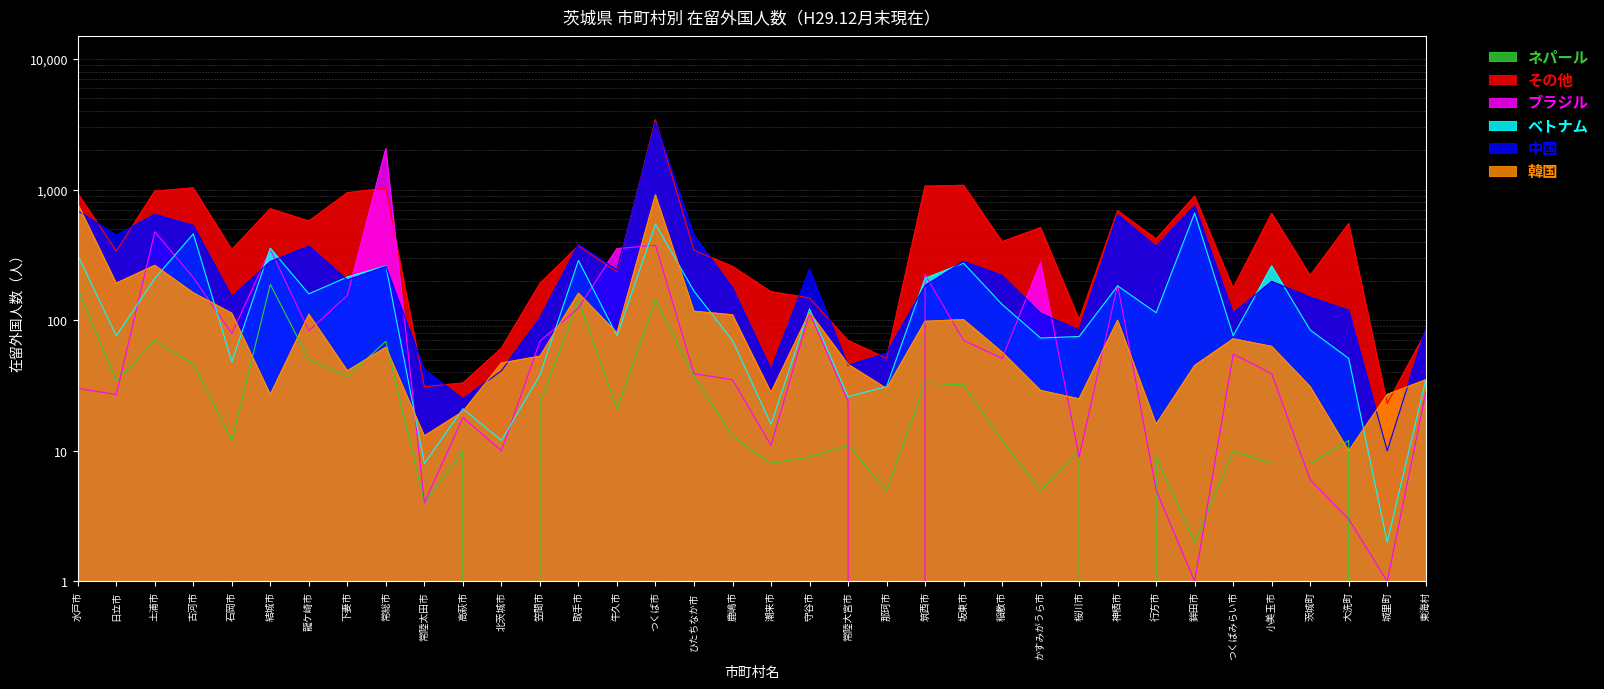

Which category has the highest value in the ブラジル series?

常総市